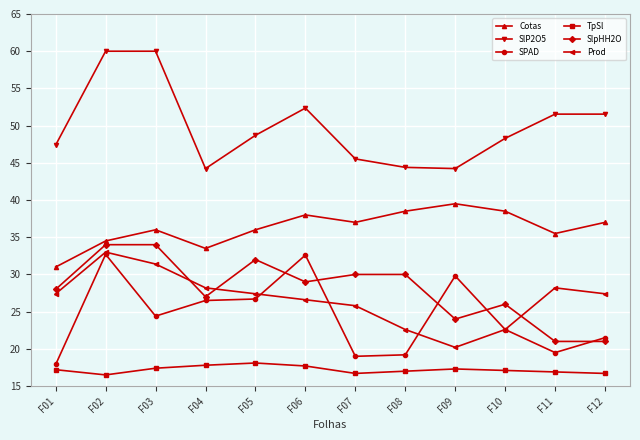

How many lines are shown in the chart?

6